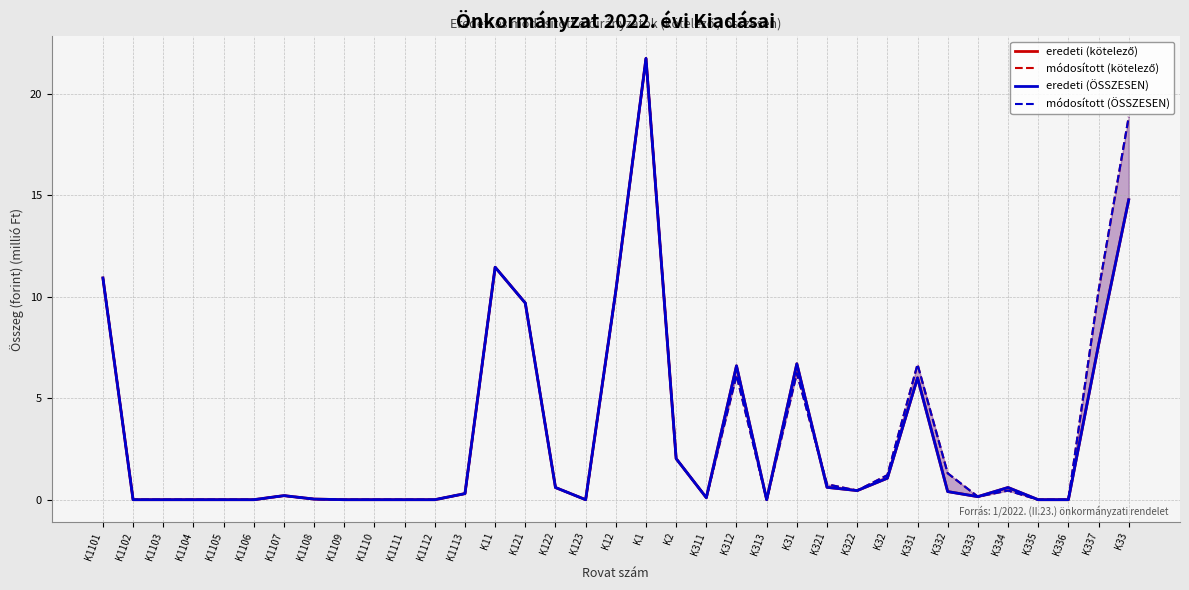

What is the difference between the maximum and minimum values in the eredeti (kötelező) series?

21.8